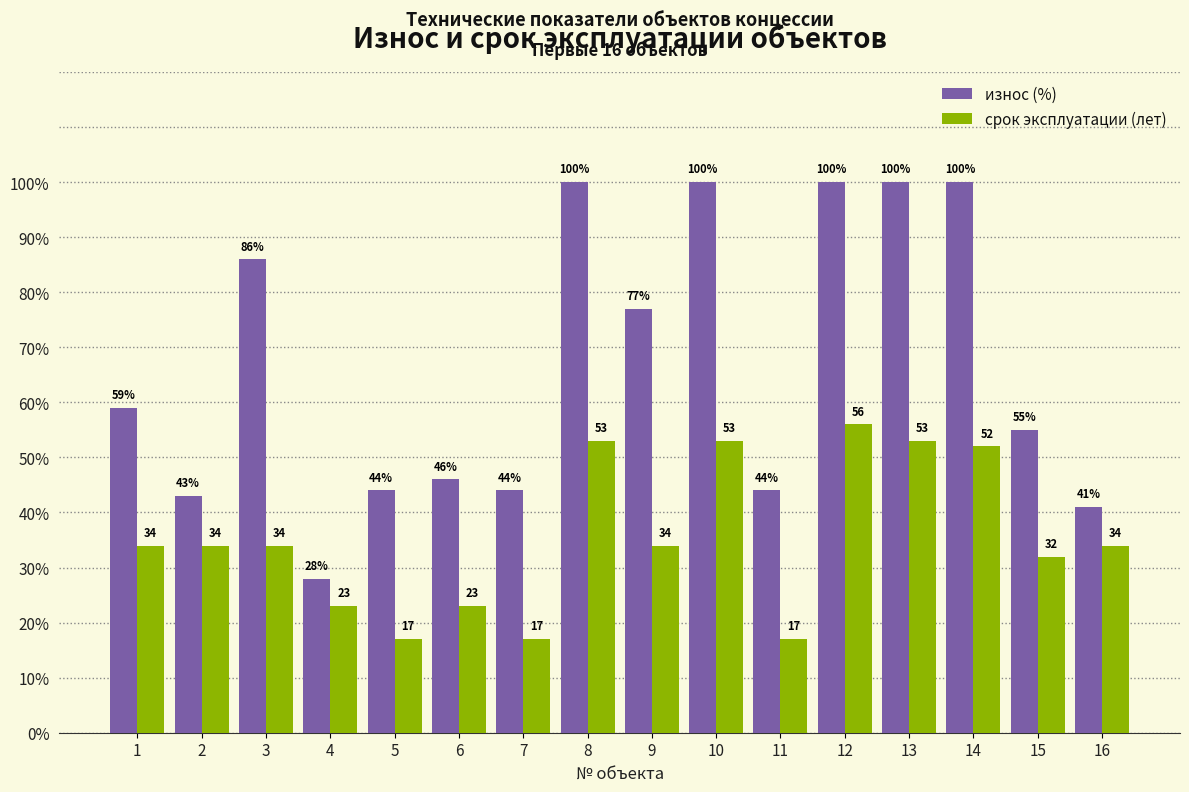

Reading left to right, list all the values displayed in this chart.

износ (%): 59	43	86	28	44	46	44	100	77	100	44	100	100	100	55	41
срок эксплуатации (лет): 34	34	34	23	17	23	17	53	34	53	17	56	53	52	32	34